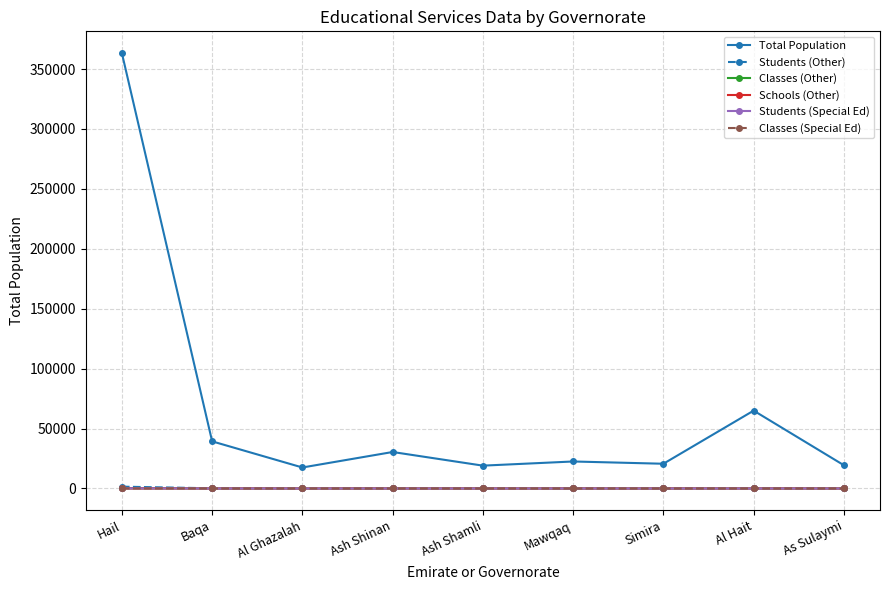

What is the label of the 9th point from the right?

Hail